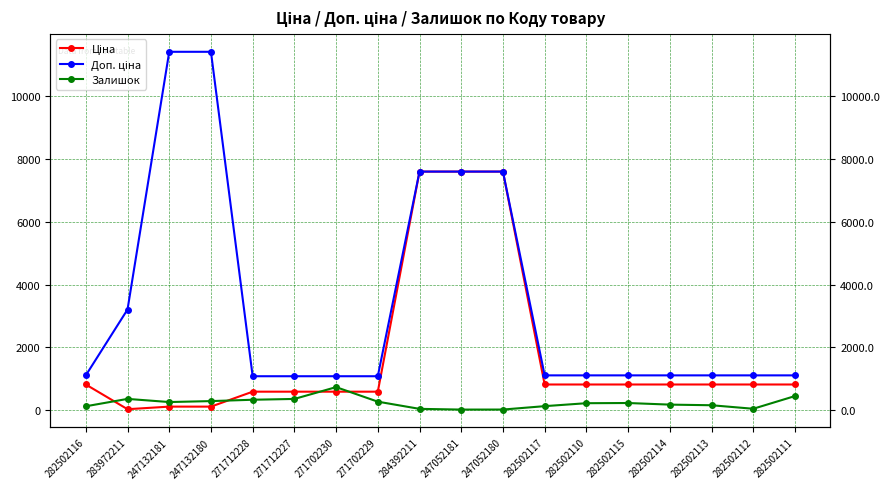

Reading right to left, transcribe all the data shown in this chart.

Ціна: 818.5	818.5	818.5	818.5	818.5	818.5	818.5	7596.5	7596.5	7596.5	589.9	589.9	589.9	589.9	114.1	114.1	32.0	818.5
Доп. ціна: 1109.2	1109.2	1109.2	1109.2	1109.2	1109.2	1109.2	7596.5	7596.5	7596.5	1081.7	1081.7	1081.7	1081.7	11410.0	11410.0	3205.0	1109.2
Залишок: 450.0	46.0	158.0	178.0	229.0	223.0	129.0	21.0	20.0	43.0	272.0	735.0	359.0	333.0	290.0	260.0	360.0	125.0